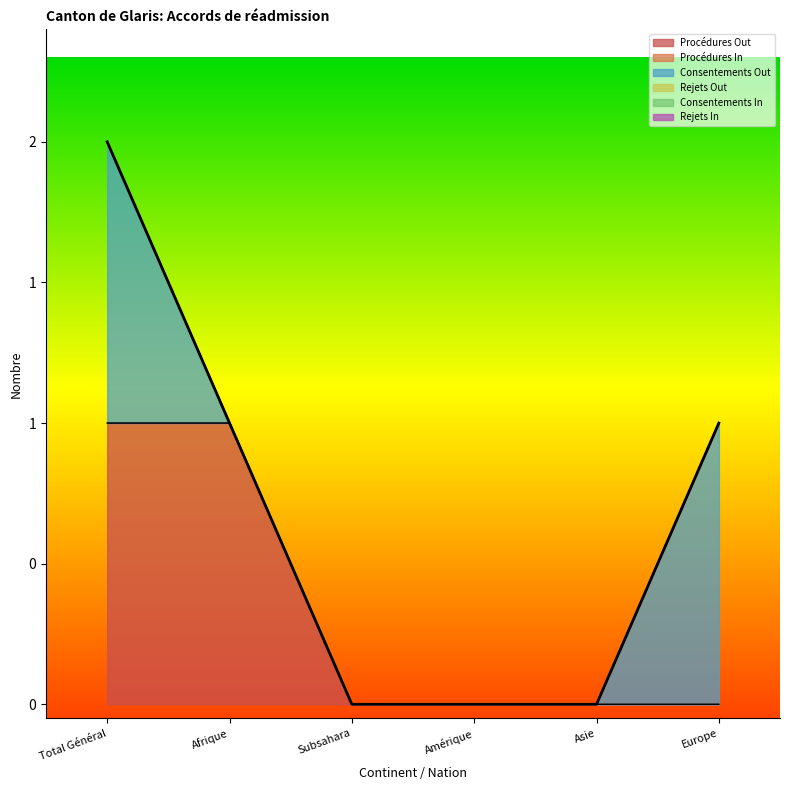

At which label is Consentements In closest to 0?

Total Général